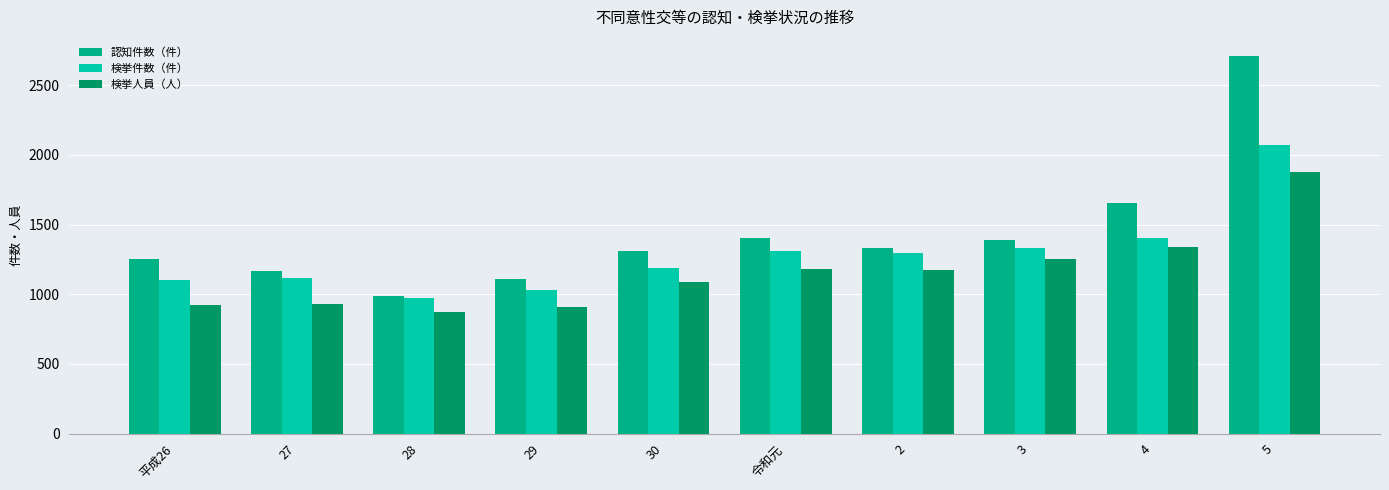

What is the value of the 認知件数（件） bar at the 5th from the left?

1307